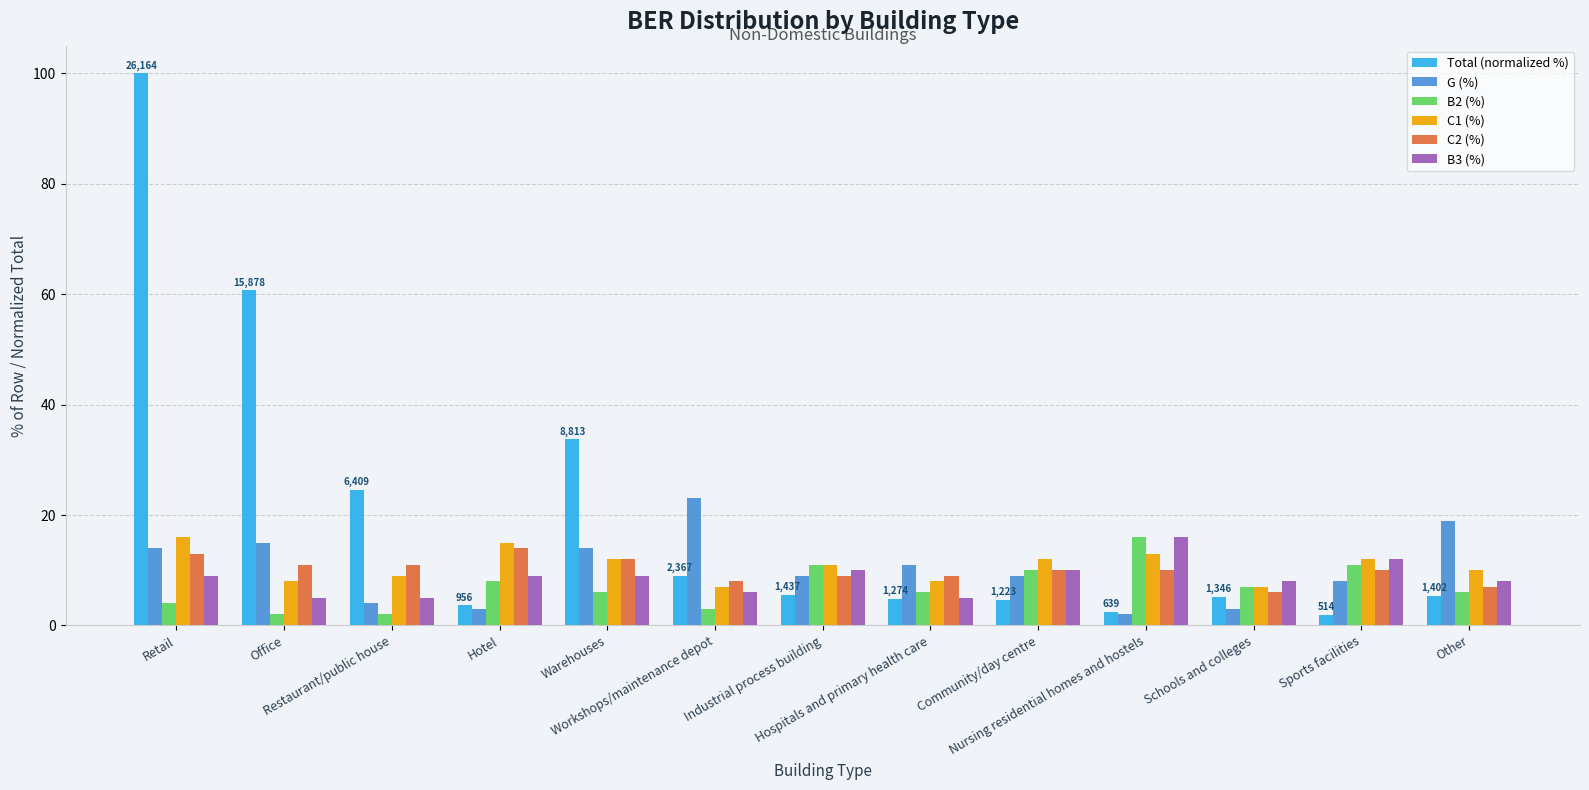

What position from the right is Other?

1